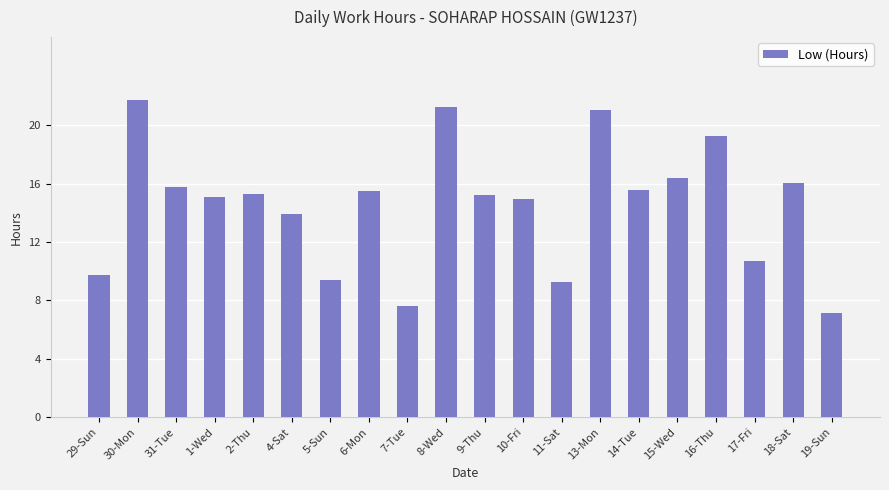

What is the value of the 16th bar from the left?

16.4